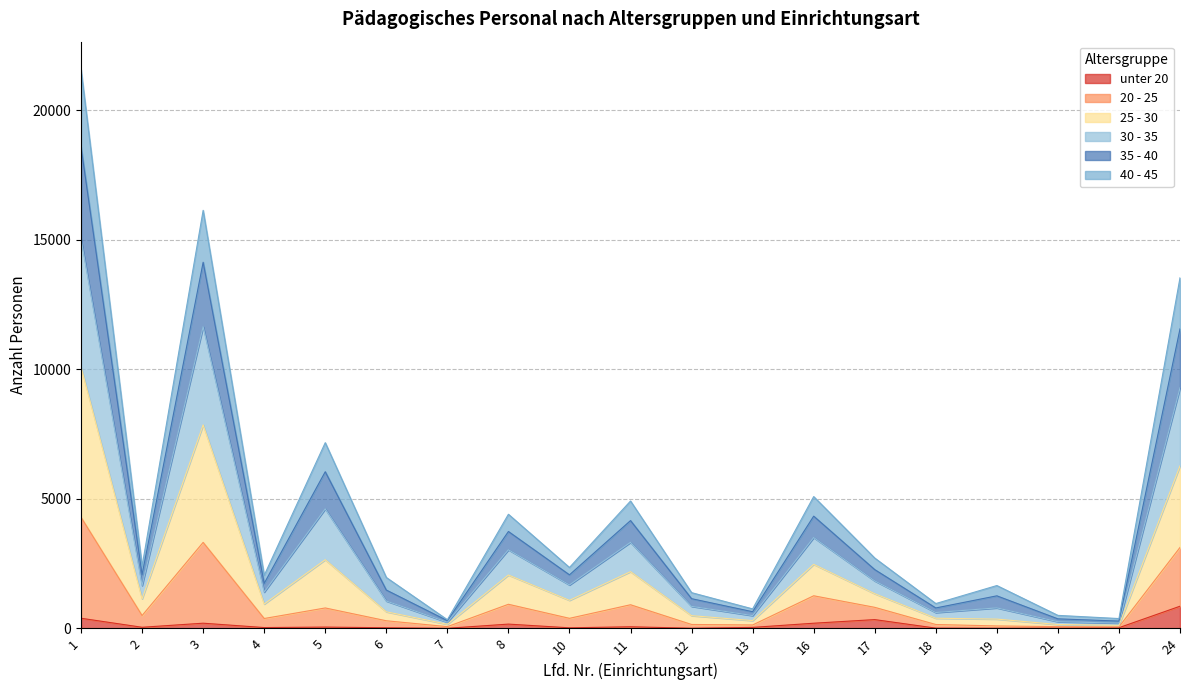

What is the sum of the unter 20 values at 1 and 12?

400